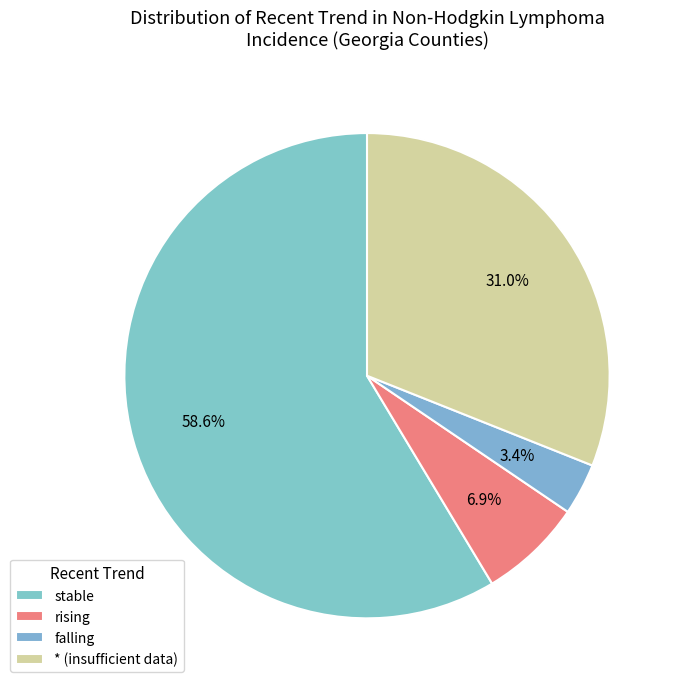

To the nearest percent, what is the combined percentage of rising and *?

38%